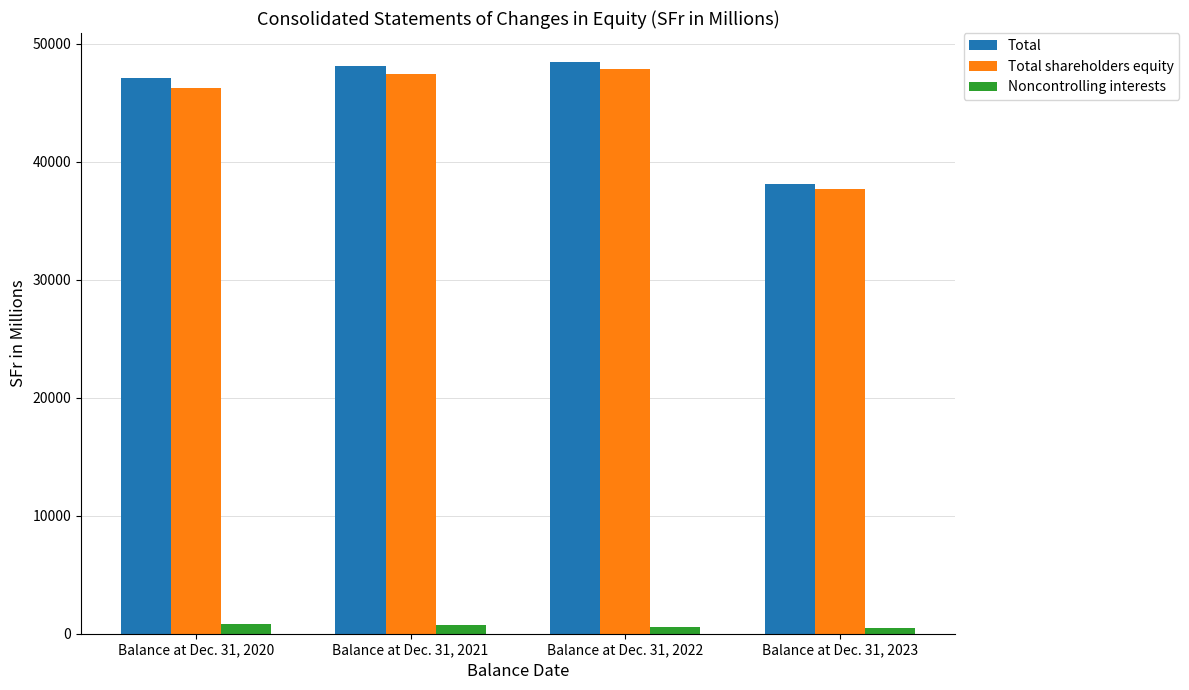

How many bars are there in total?

12